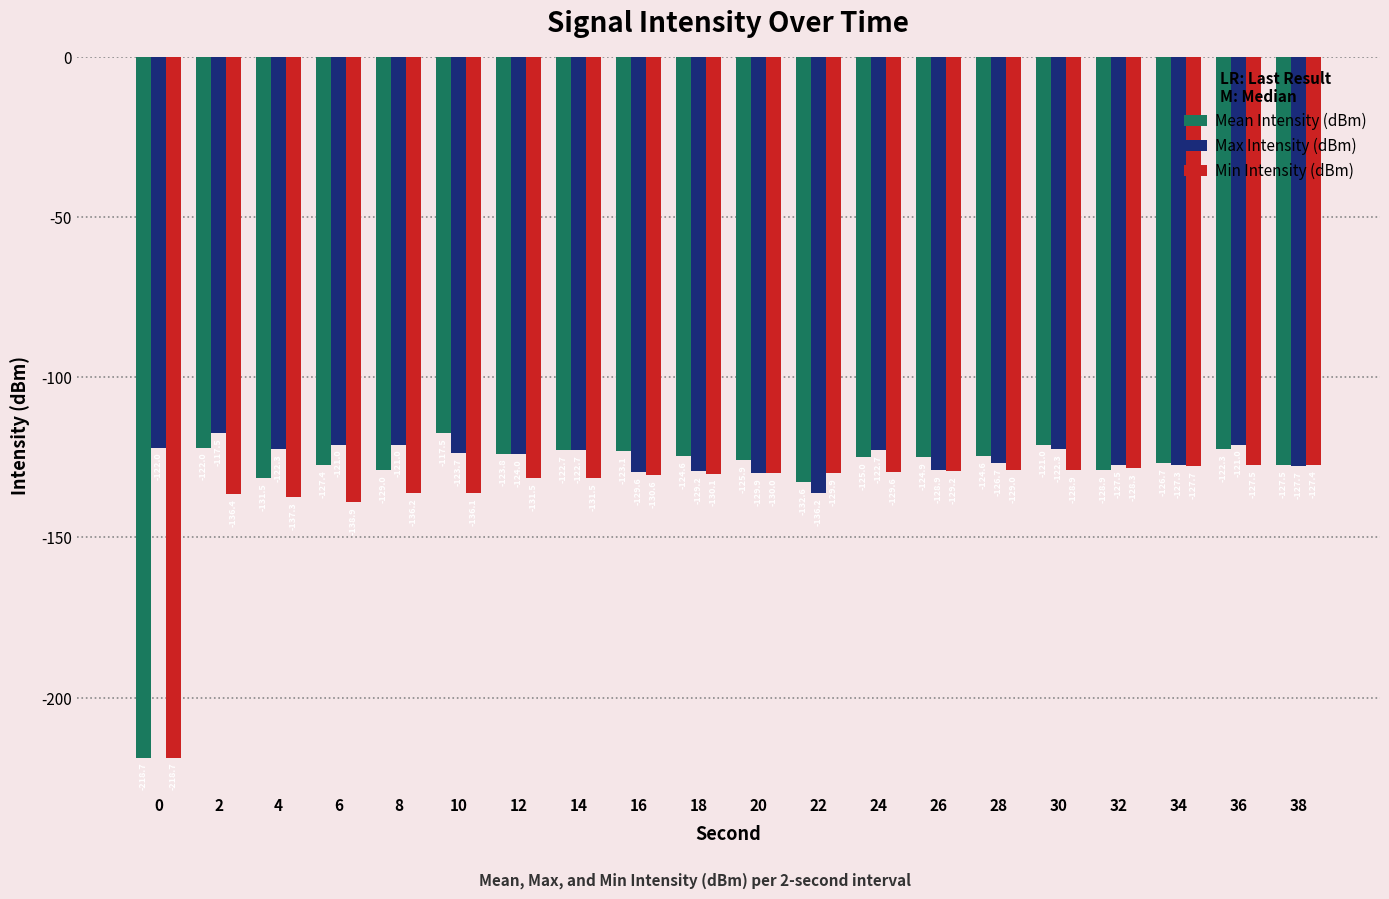

What is the difference between the maximum and minimum values in the Mean Intensity (dBm) series?

101.2